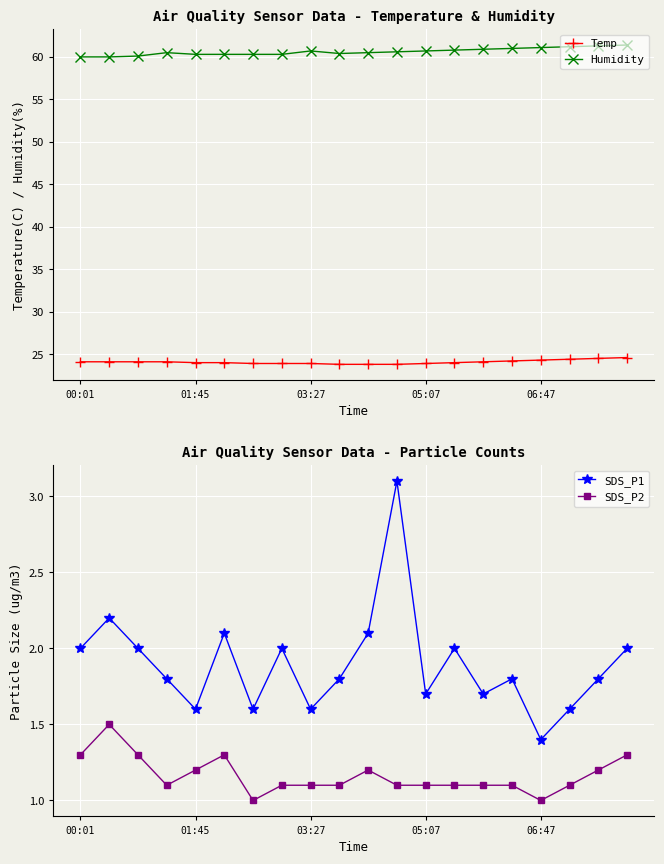

How many series are shown in this chart?

4